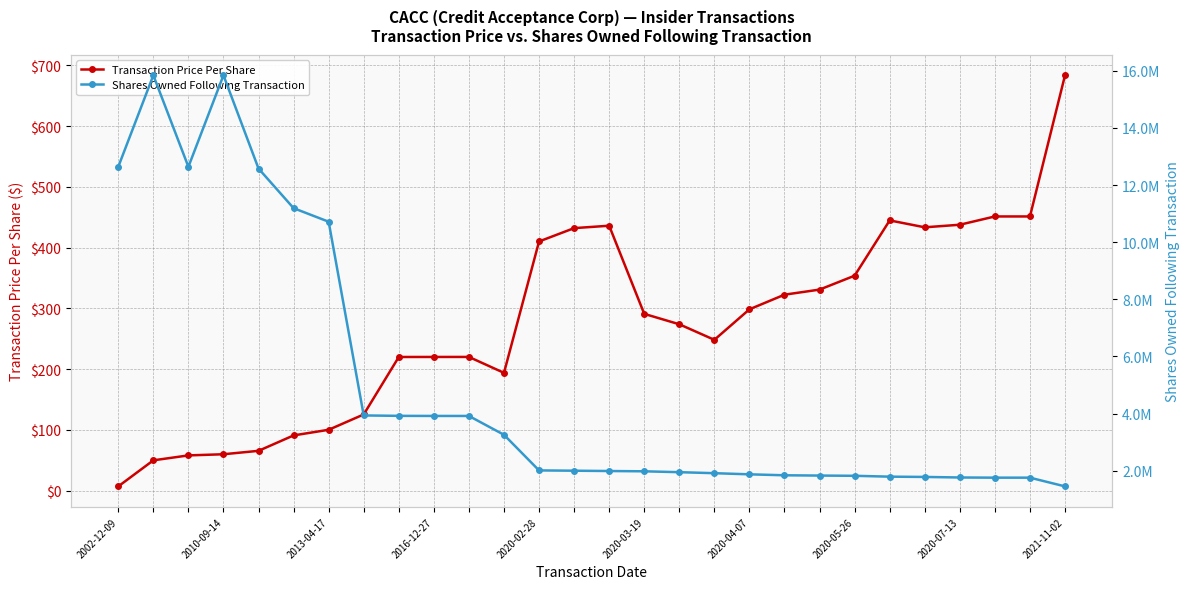

At how many categories does at least one series exceed 11397626?

5